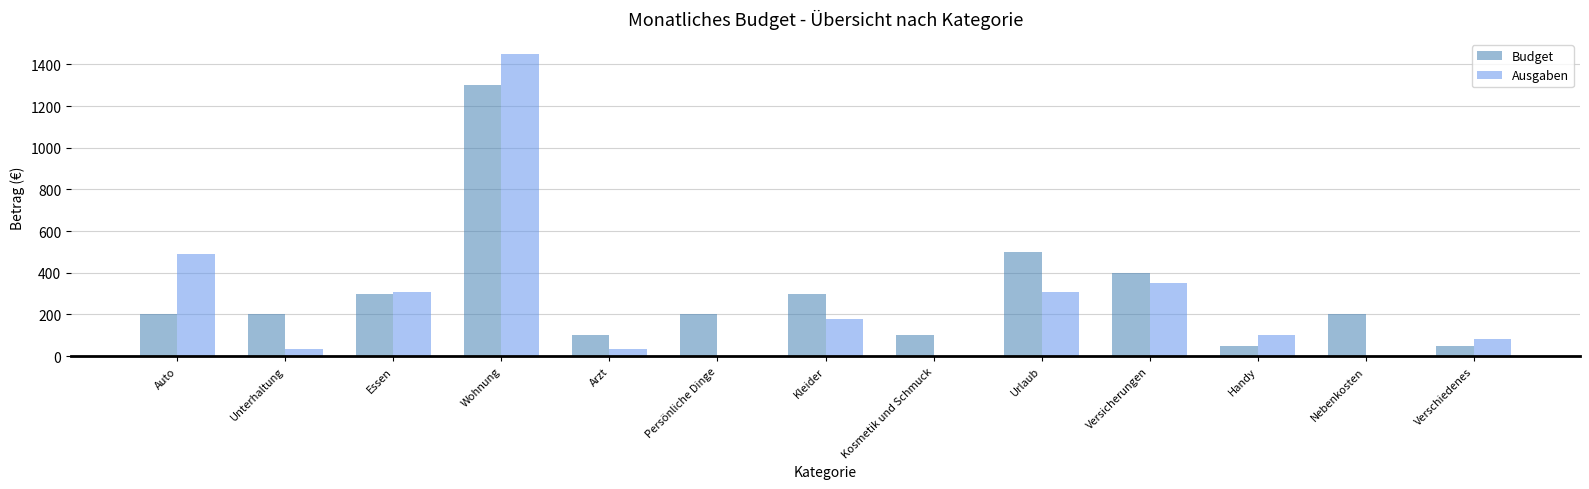

What is the sum of the Ausgaben values at Verschiedenes and Wohnung?

1530.0